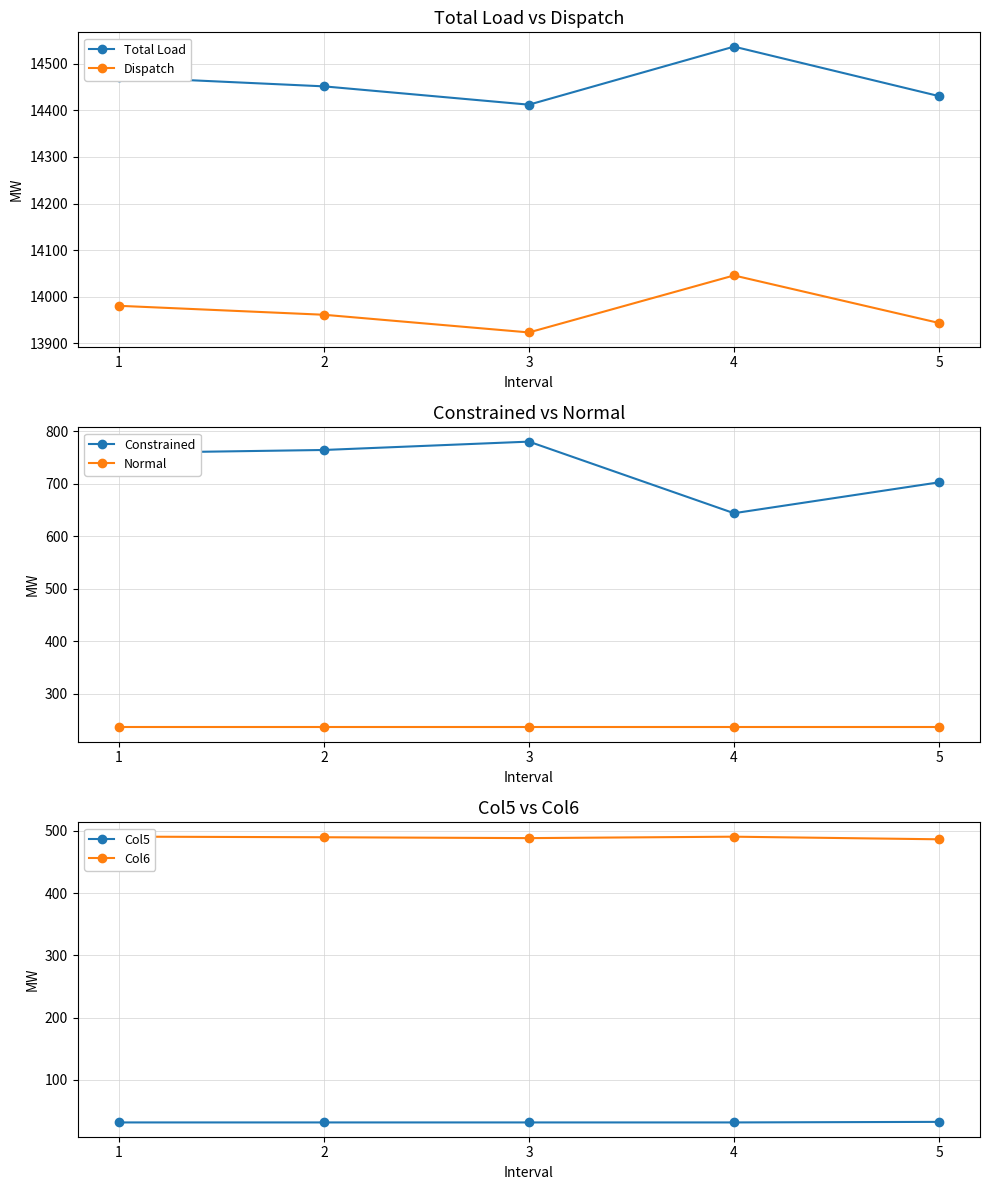

Which series has the widest spread of values?

Constrained